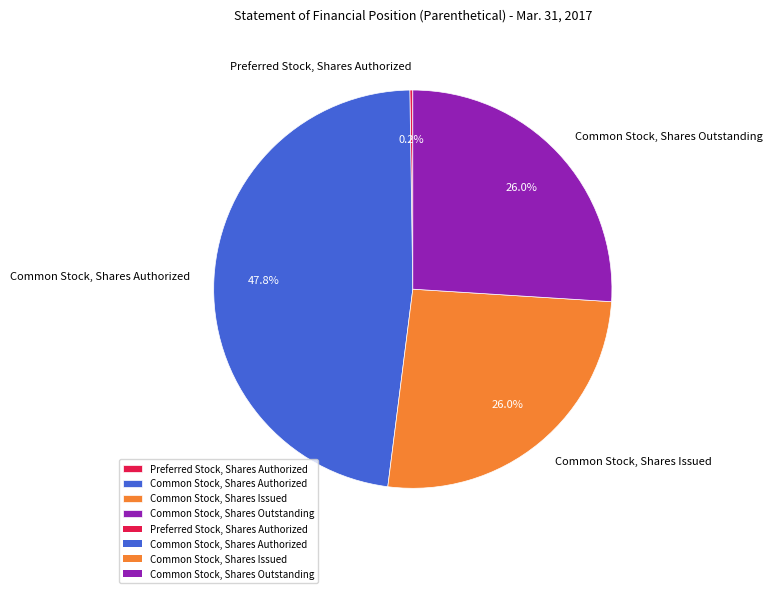

To the nearest percent, what percentage of the pie is Common Stock, Shares Authorized?

48%